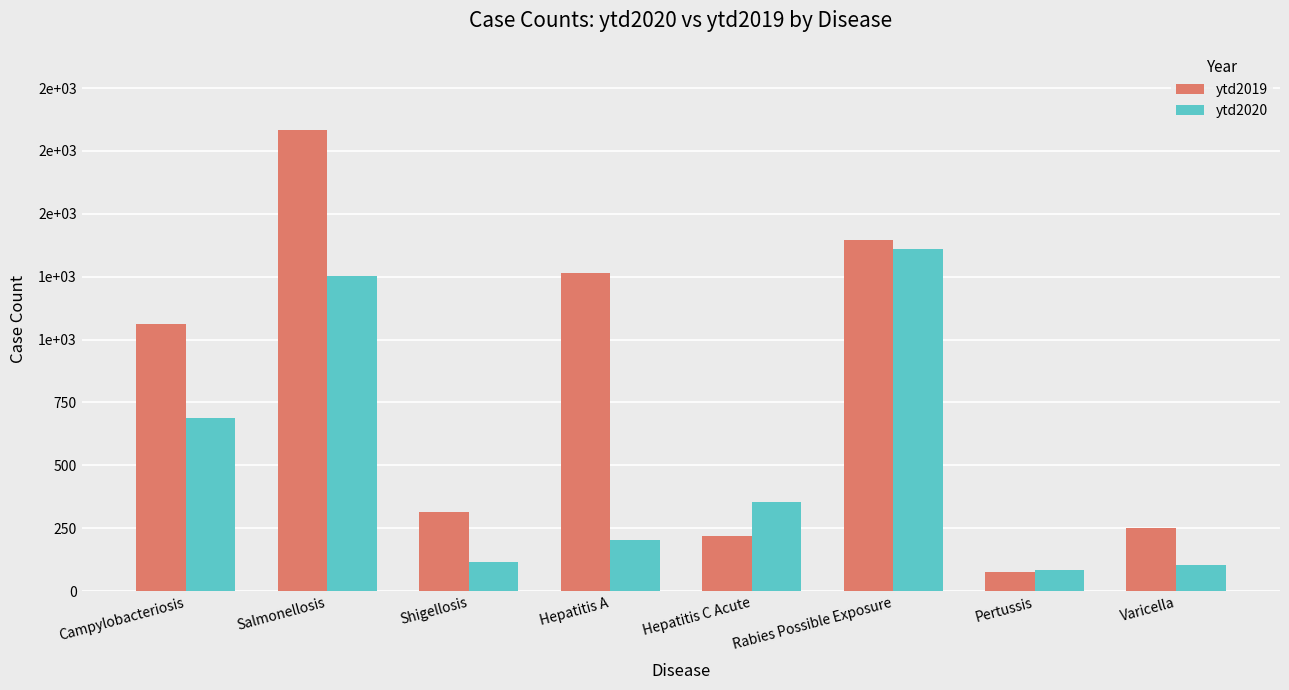

Which category has the lowest value in the ytd2019 series?

Pertussis